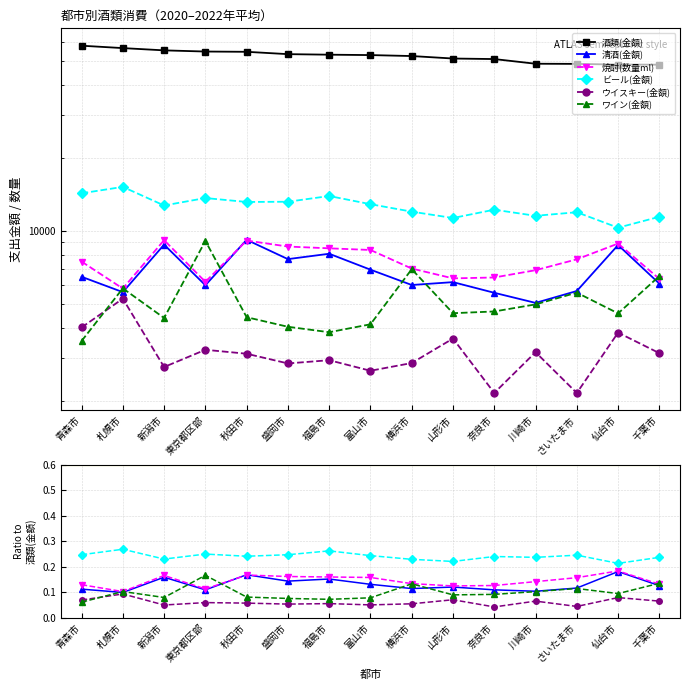

Is it true that 焼酎(数量ml) equals 0.3 at 川崎市?

False